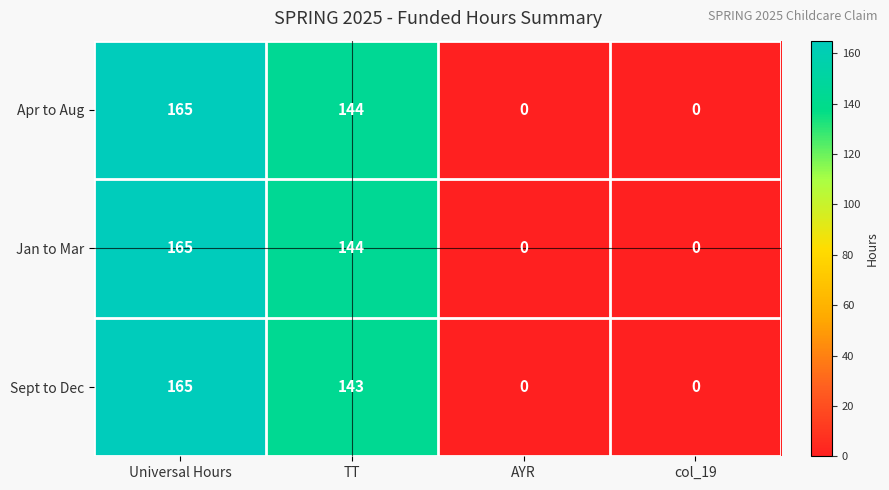

The Jan to Mar series shows 55 at TT. True or false?

False